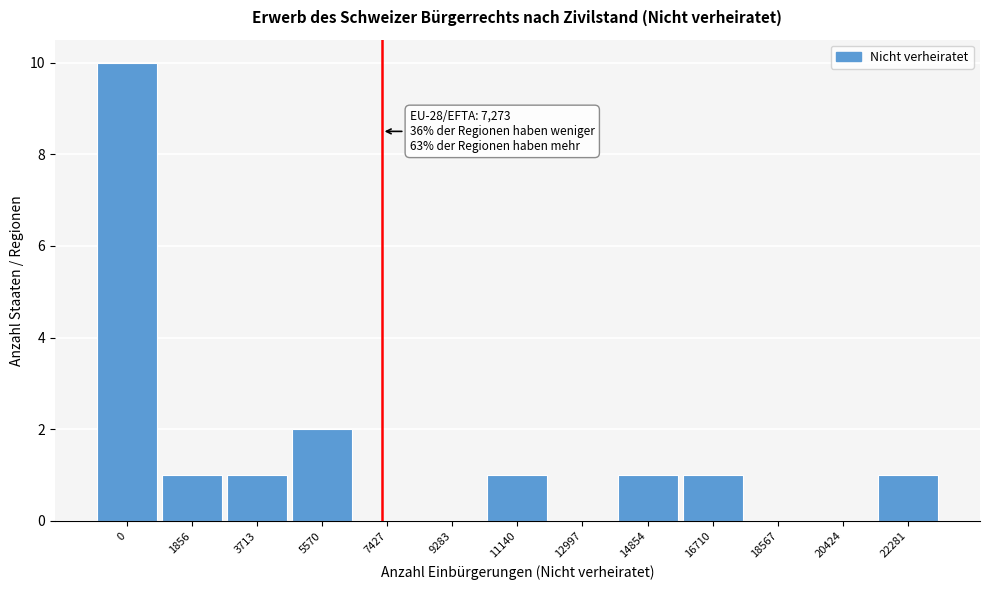

Reading left to right, list all the values displayed in this chart.

0=10	1856=1	3713=1	5570=2	7427=0	9283=0	11140=1	12997=0	14854=1	16710=1	18567=0	20424=0	22281=1